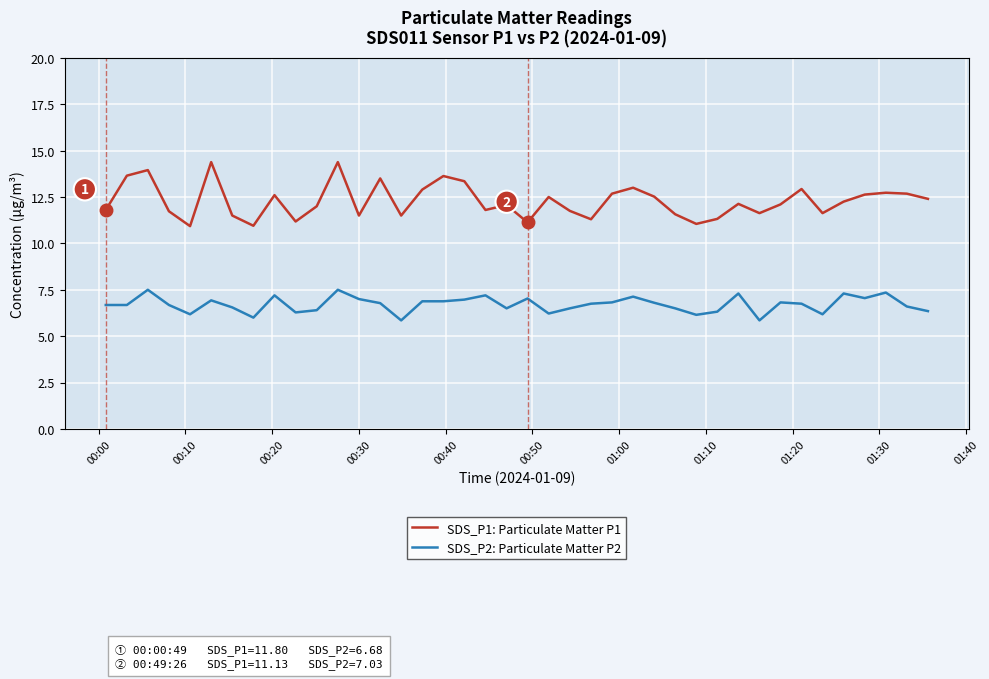

What is the average value of the SDS_P2: Particulate Matter P2 series?

6.7